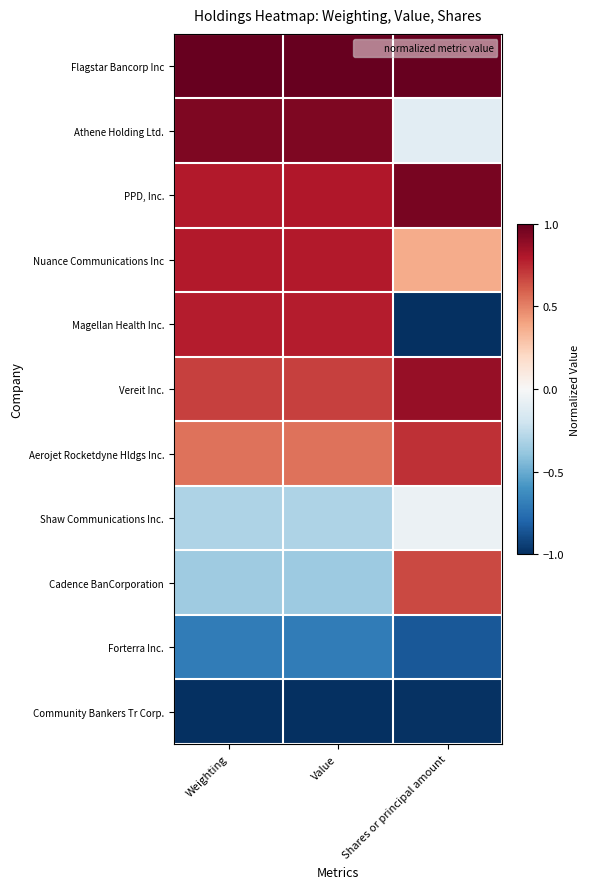

What is the greatest value displayed?

1.0